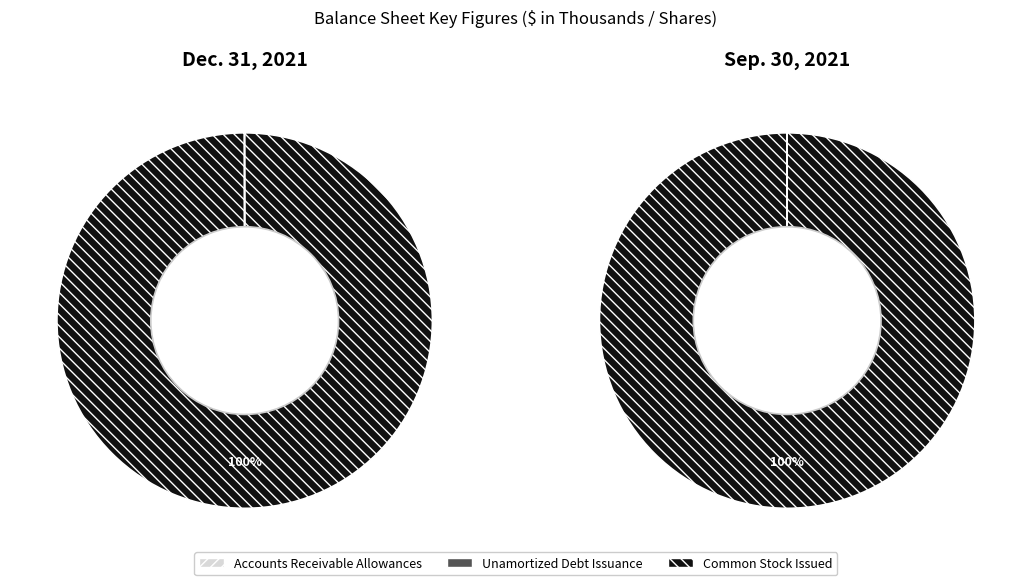

How much of the chart is everything except Preferred stock authorized (in shares)?

100.0%